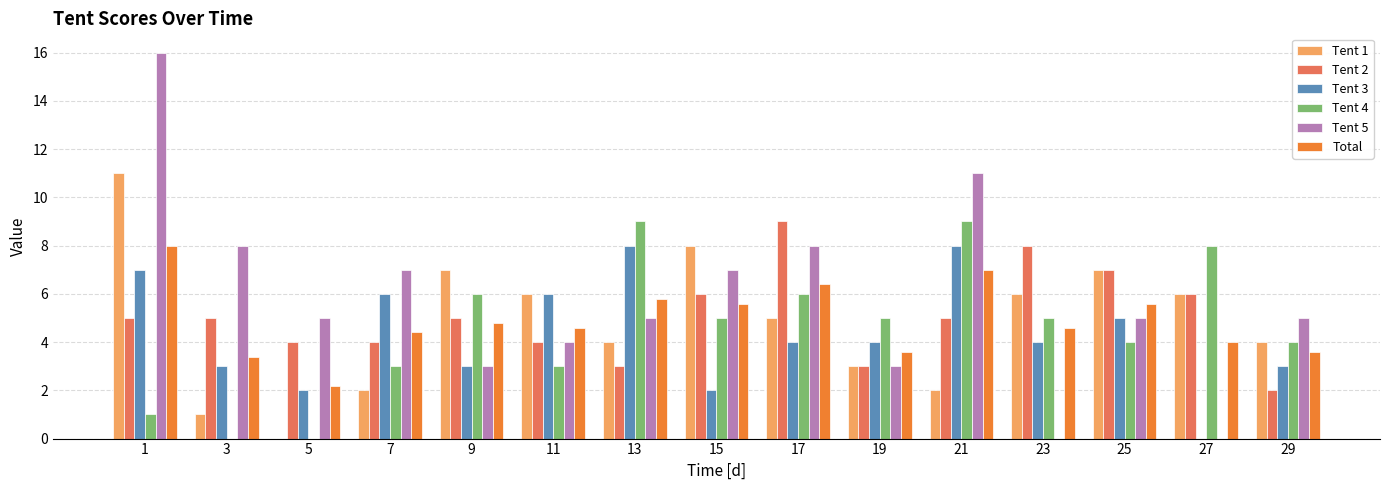

The Total series shows 7.1 at 7. True or false?

False